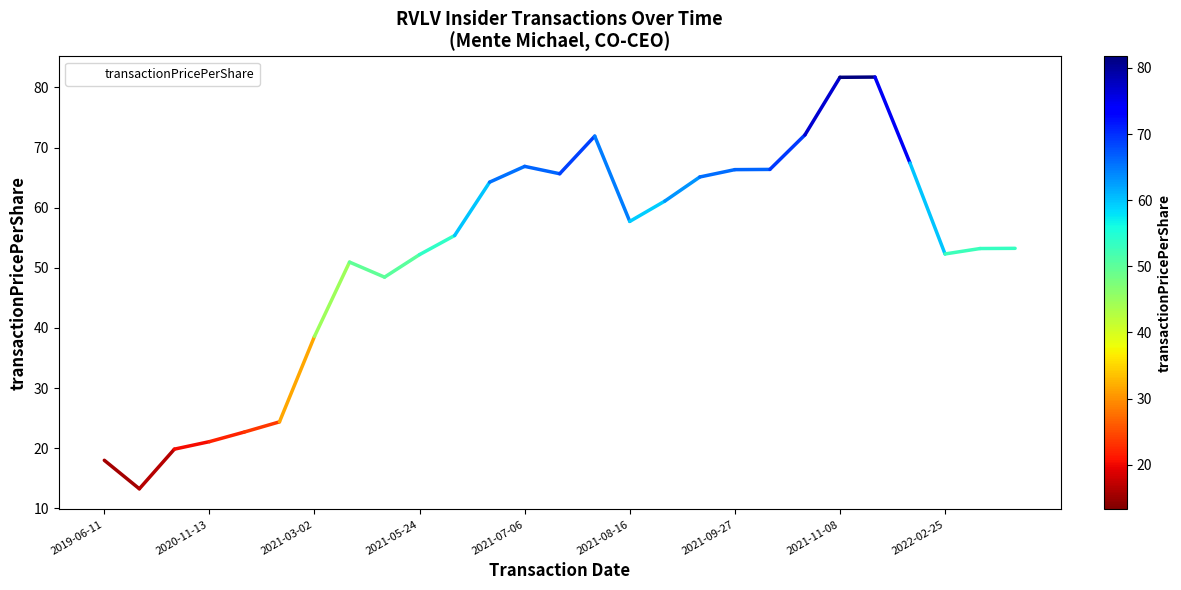

What is the smallest value displayed?

13.3